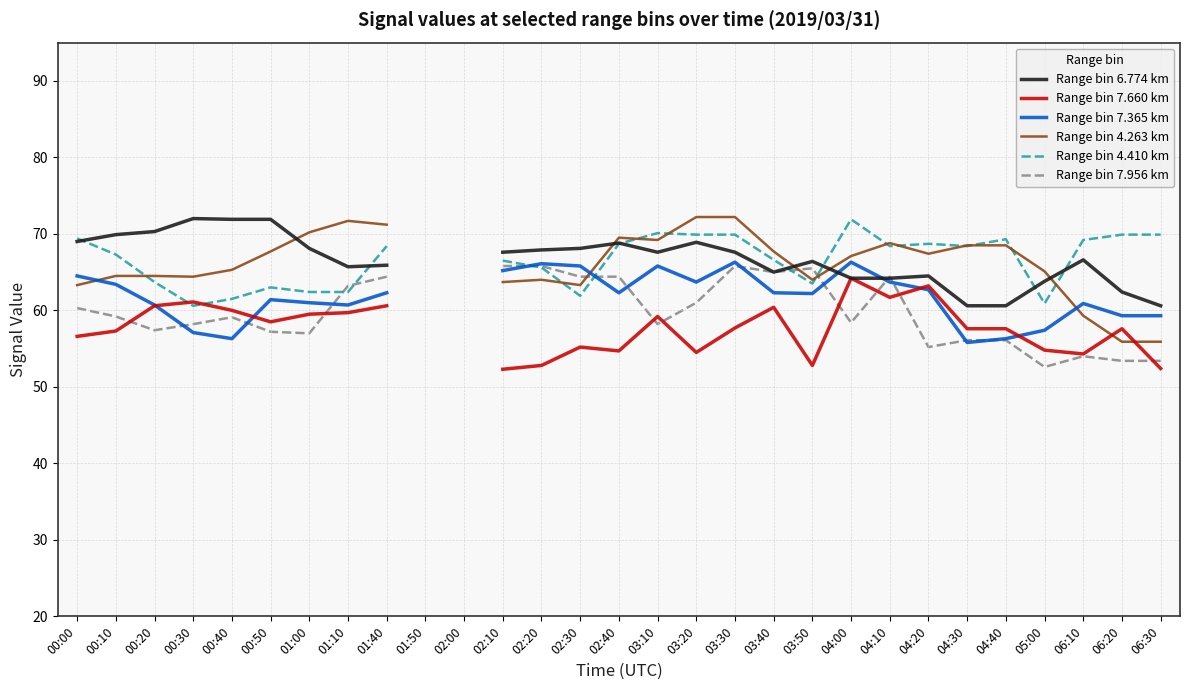

At how many categories does at least one series exceed 63?

27